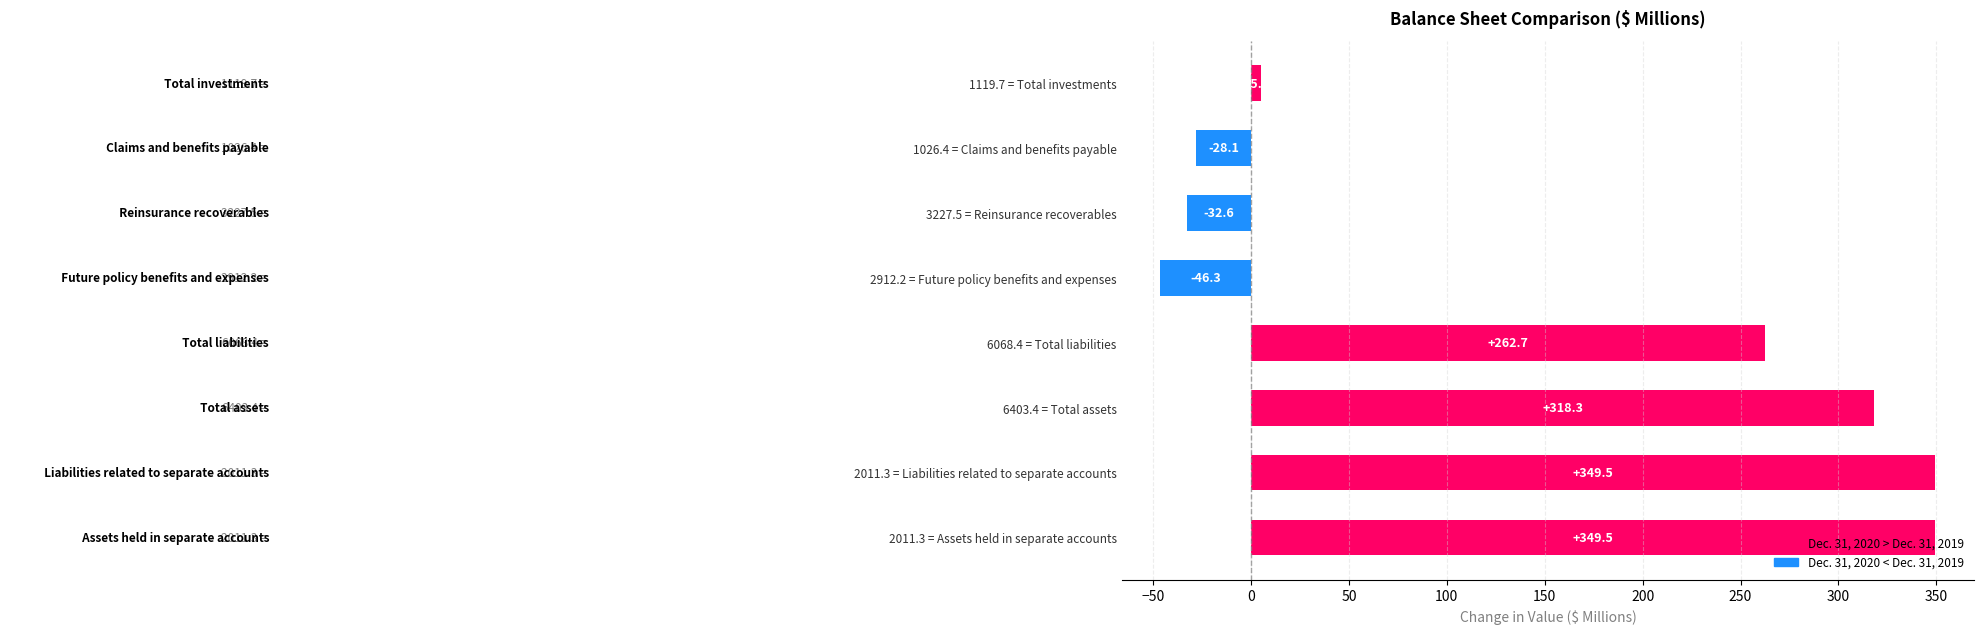

How many values are below 262?

4